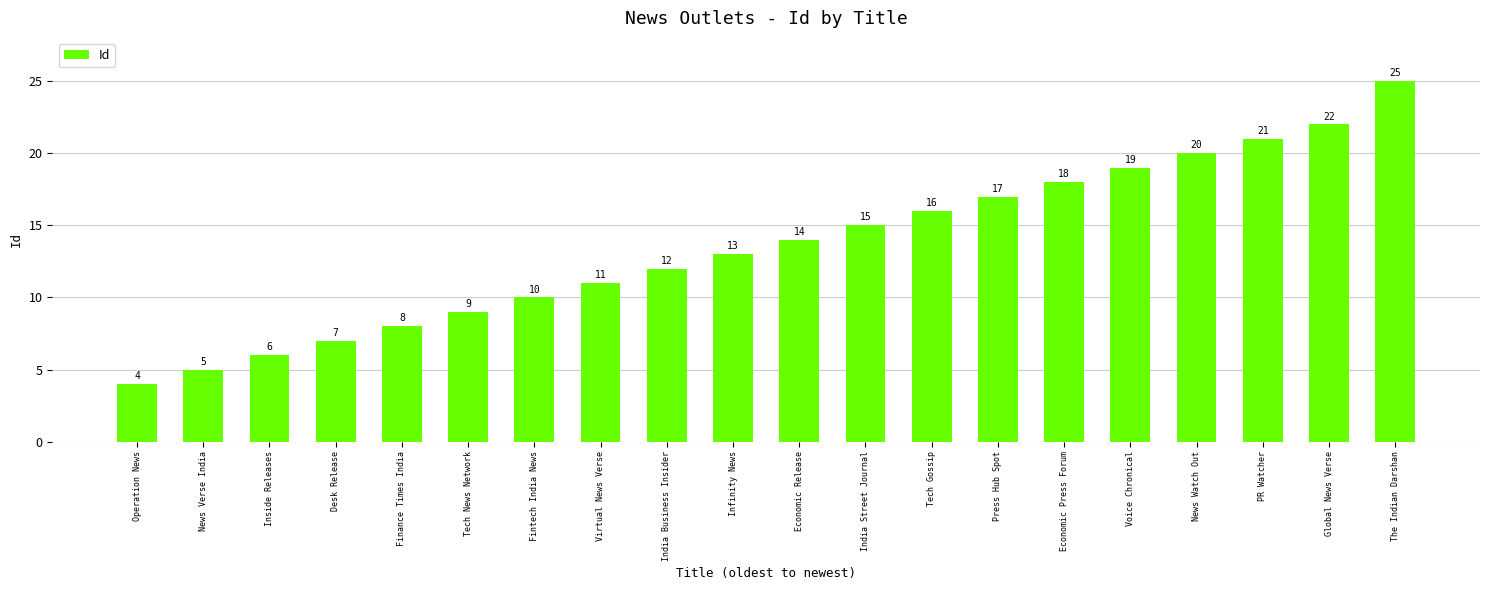

Reading left to right, extract all data points from this chart.

4	5	6	7	8	9	10	11	12	13	14	15	16	17	18	19	20	21	22	25